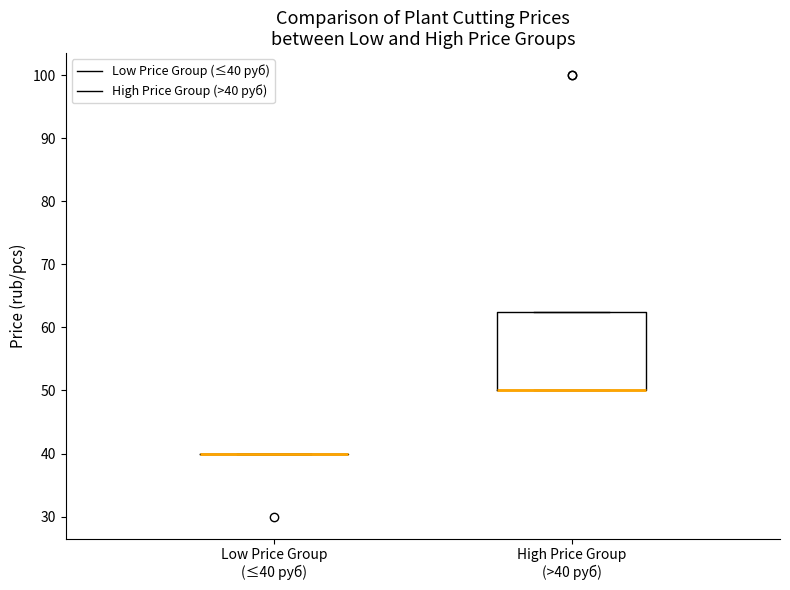

Which box is the tallest, from its lower edge to its upper edge?

High Price Group (>40 руб)